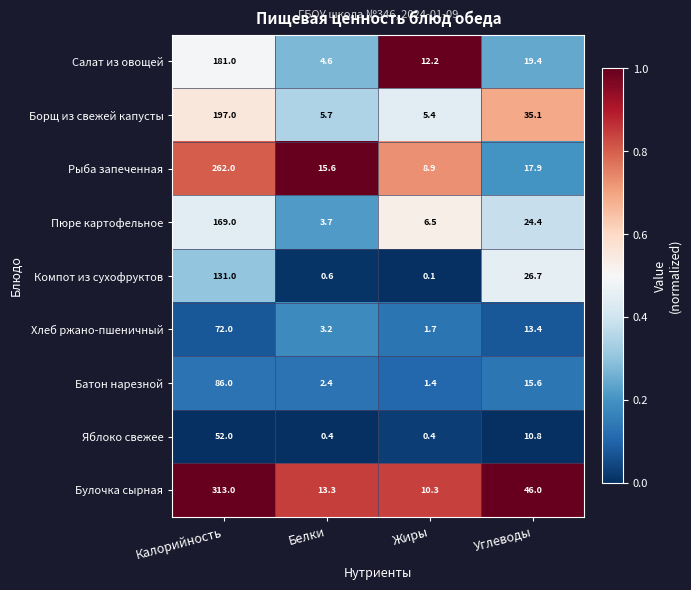

Rank the series at Белки from lowest to highest value.

Яблоко свежее, Компот из сухофруктов, Батон нарезной, Хлеб ржано-пшеничный, Пюре картофельное, Салат из овощей, Борщ из свежей капусты, Булочка сырная, Рыба запеченная